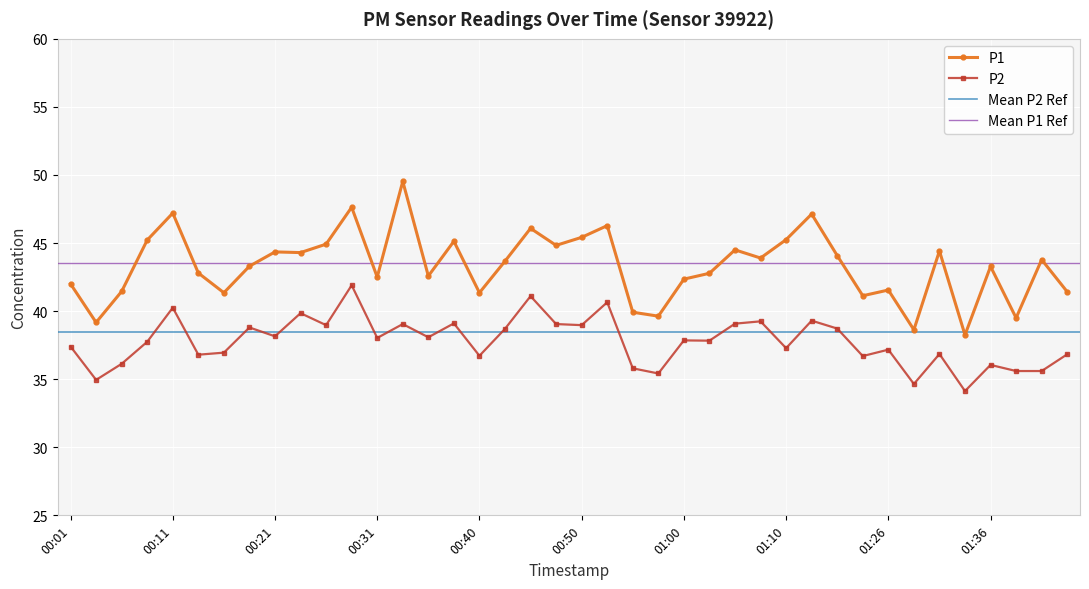

Which category has the highest value across all series?

00:33